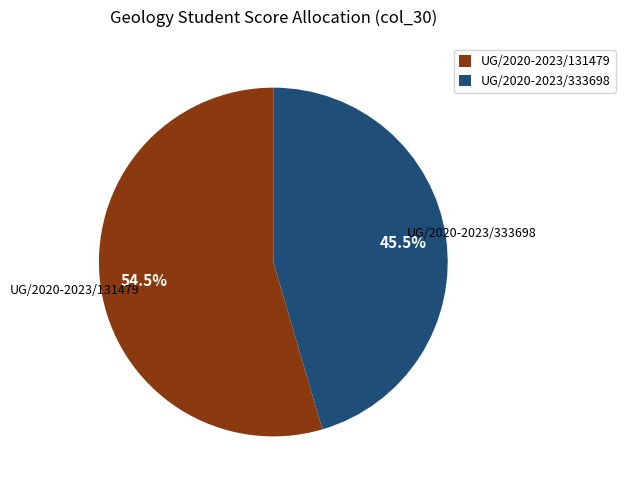

What percentage is NOT represented by UG/2020-2023/333698?

54.5%